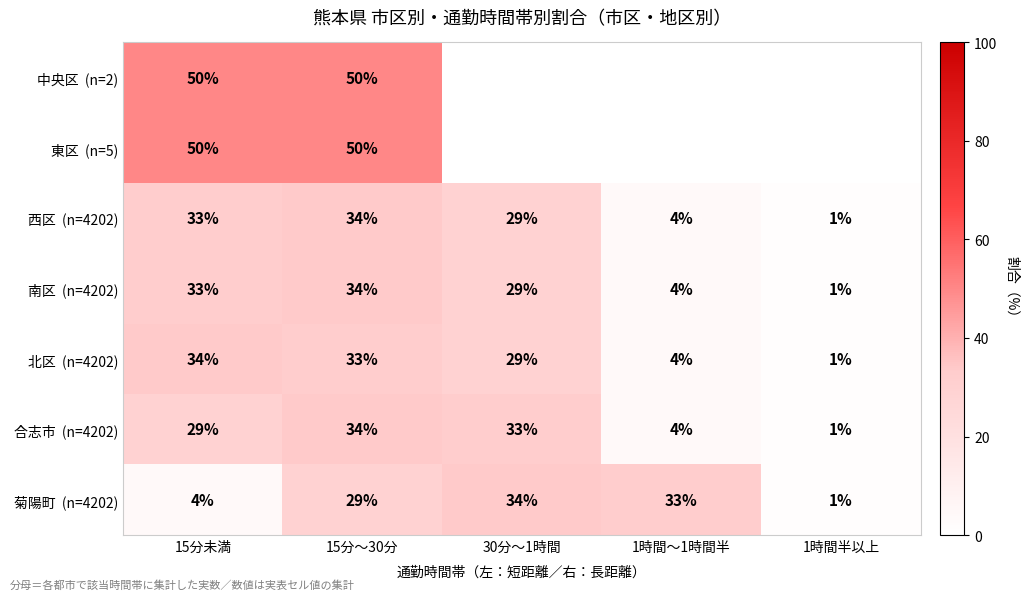

True or false: 南区 (n=4202) has a value of 0.3 at 1時間半以上.

False